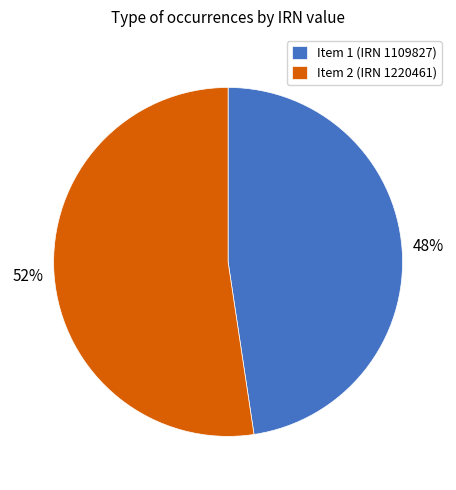

To the nearest percent, what is the average slice percentage?

50%